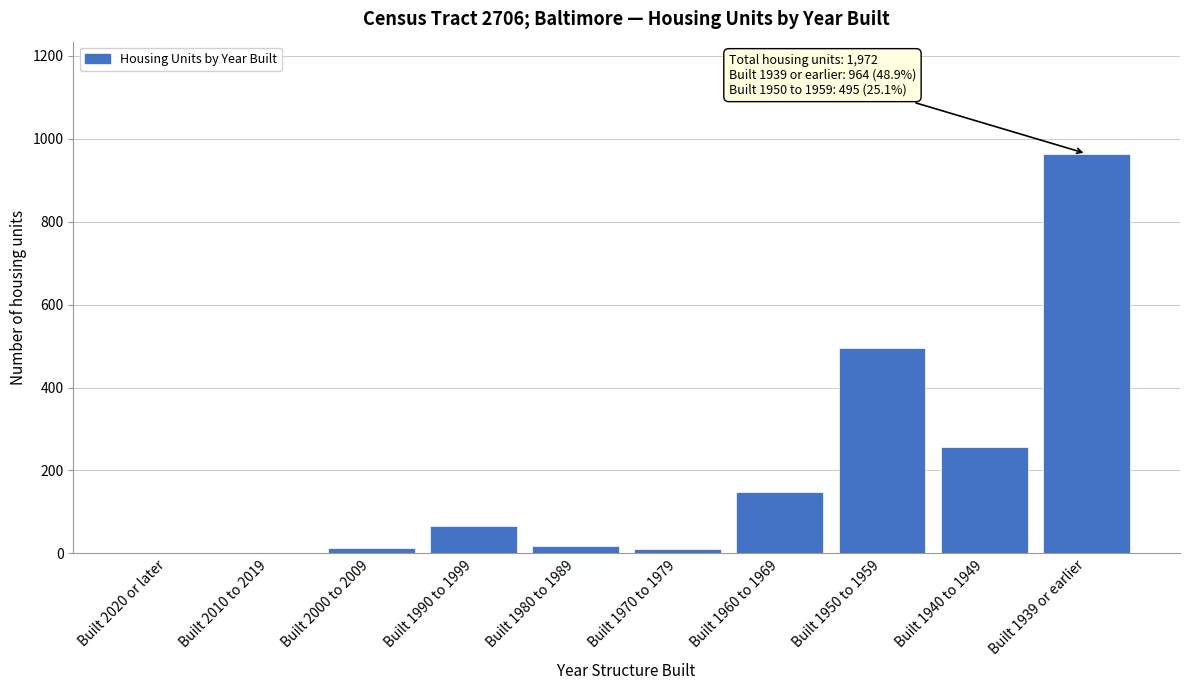

Which label corresponds to the largest value in the chart?

Built 1939 or earlier